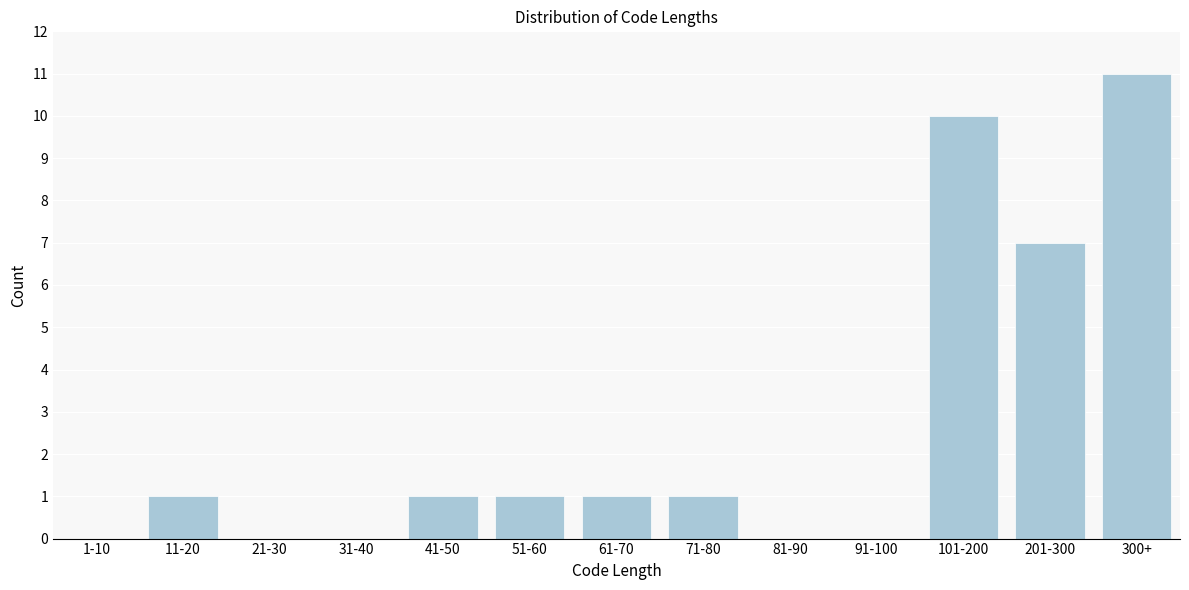

Reading left to right, transcribe all the data shown in this chart.

1-10=0	11-20=1	21-30=0	31-40=0	41-50=1	51-60=1	61-70=1	71-80=1	81-90=0	91-100=0	101-200=10	201-300=7	300+=11